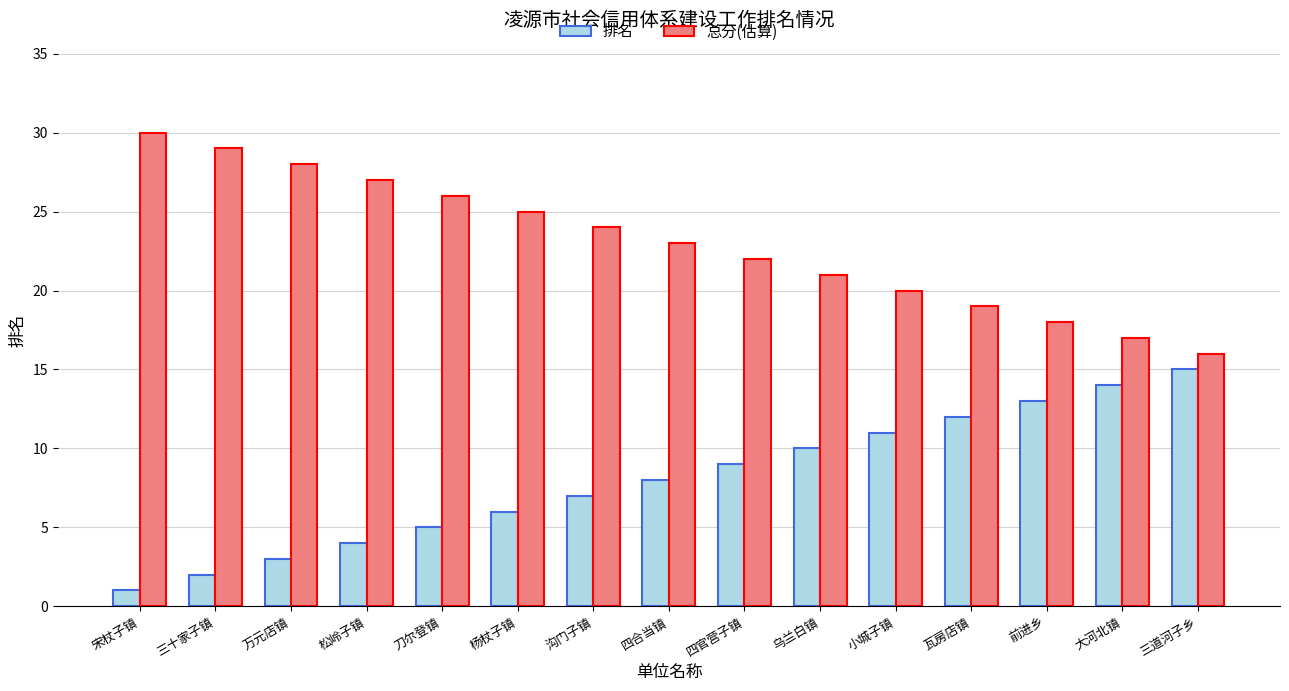

What is the sum of the 总分(估算) values at 小城子镇 and 沟门子镇?

44